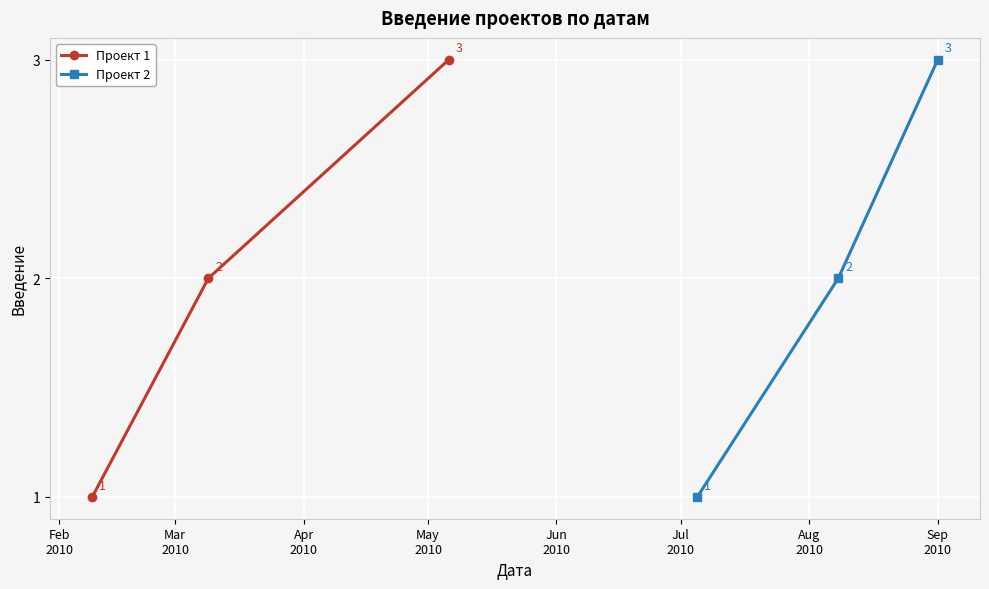

What is the value of the Проект 2 point at the 3rd from the left?

3